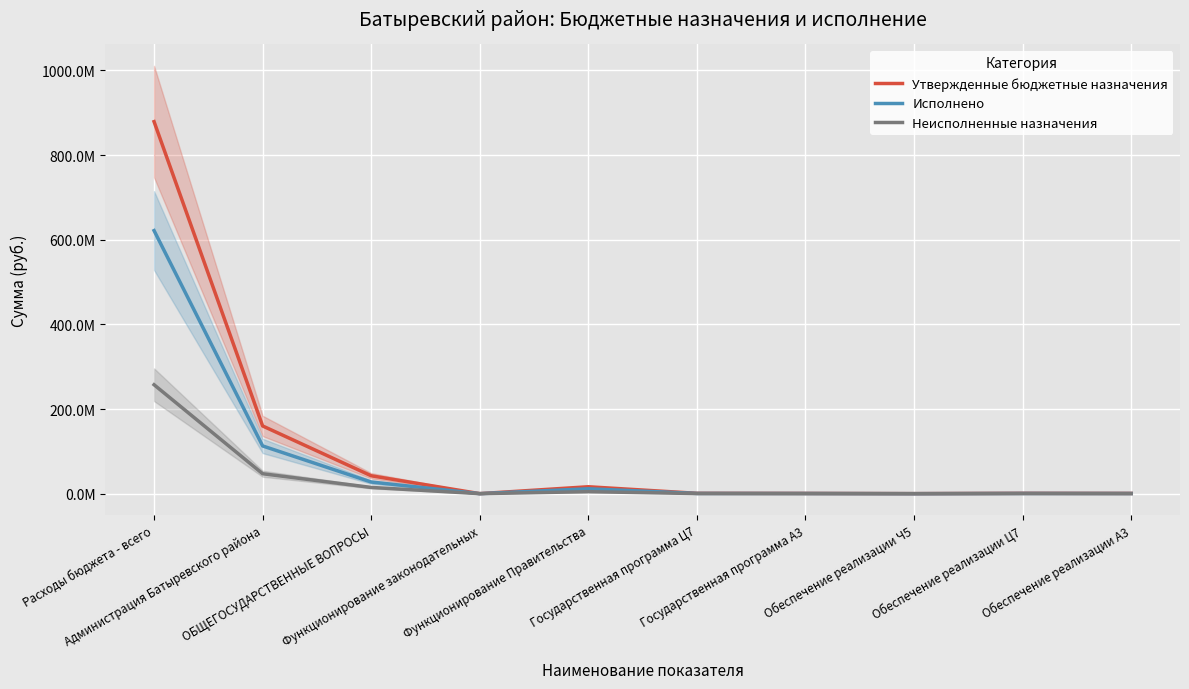

Which series has the largest total across all categories?

Утвержденные бюджетные назначения